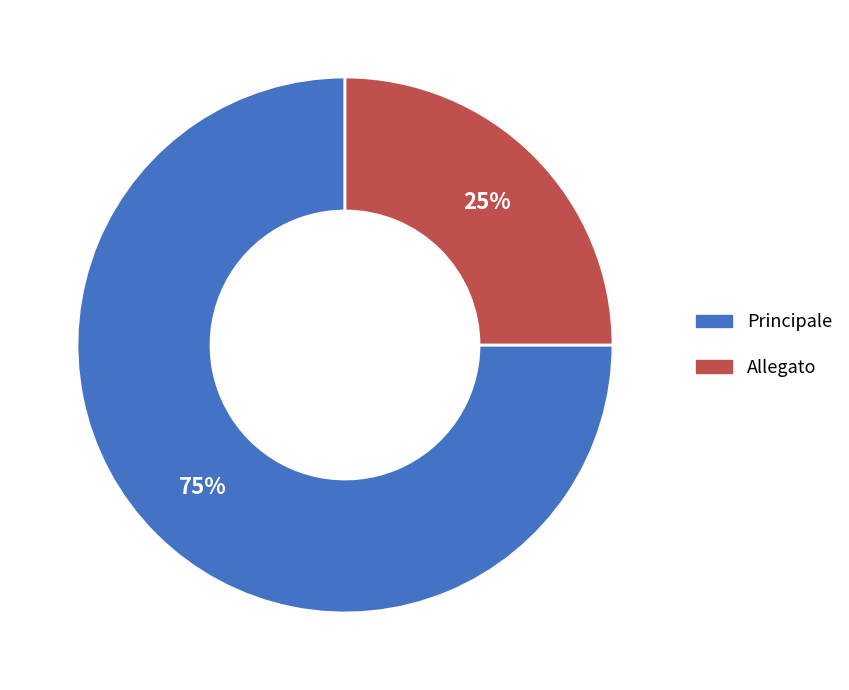

What is the majority slice?

Principale